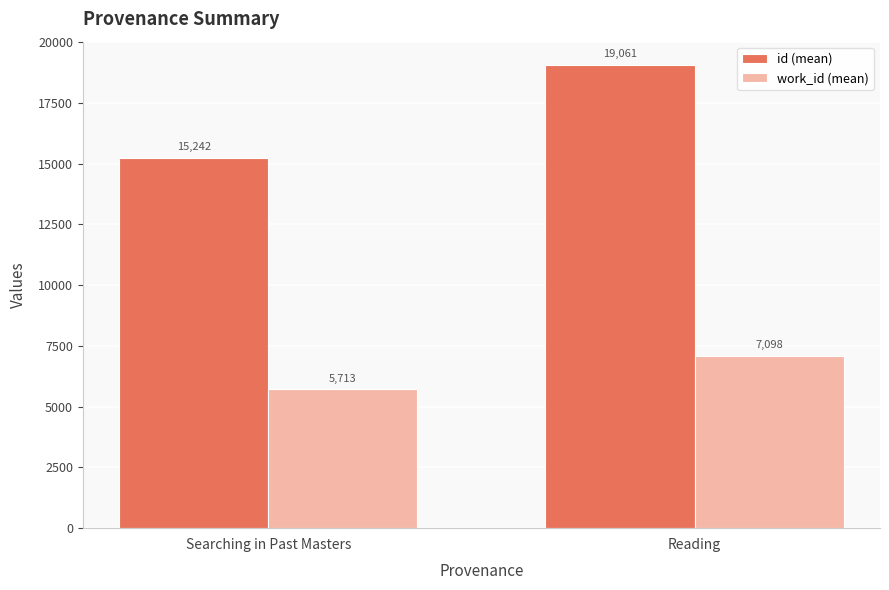

Rank the series by their maximum value, from highest to lowest.

id (mean), work_id (mean)